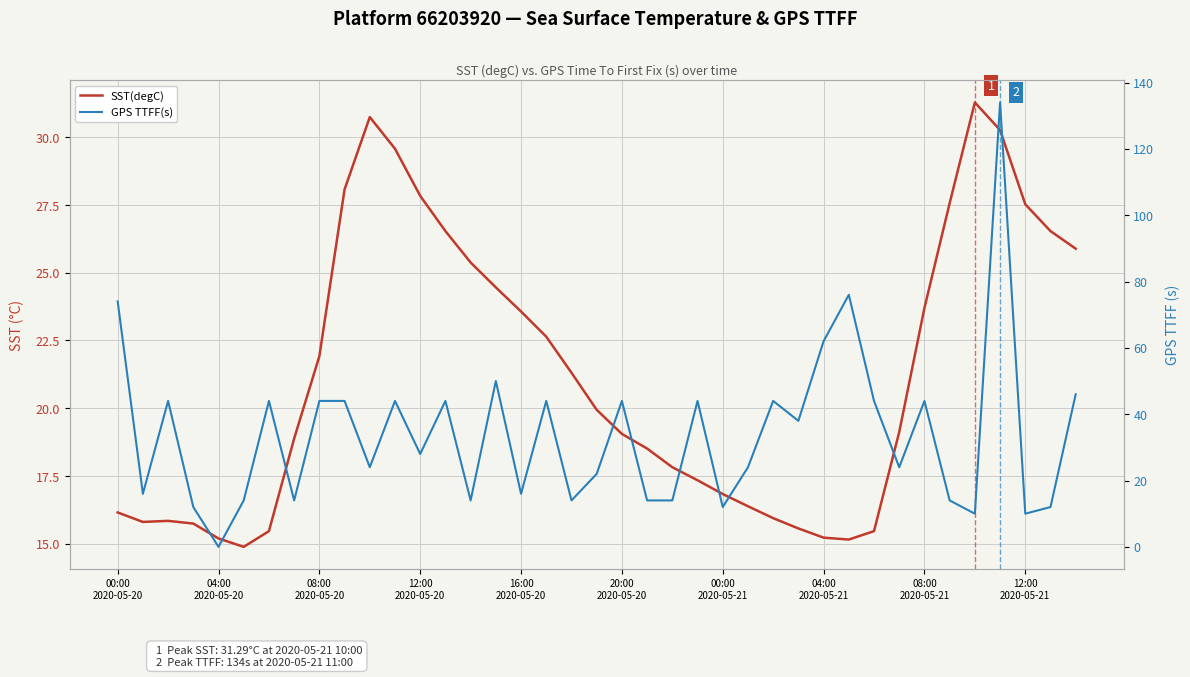

What is the greatest value displayed?

134.0